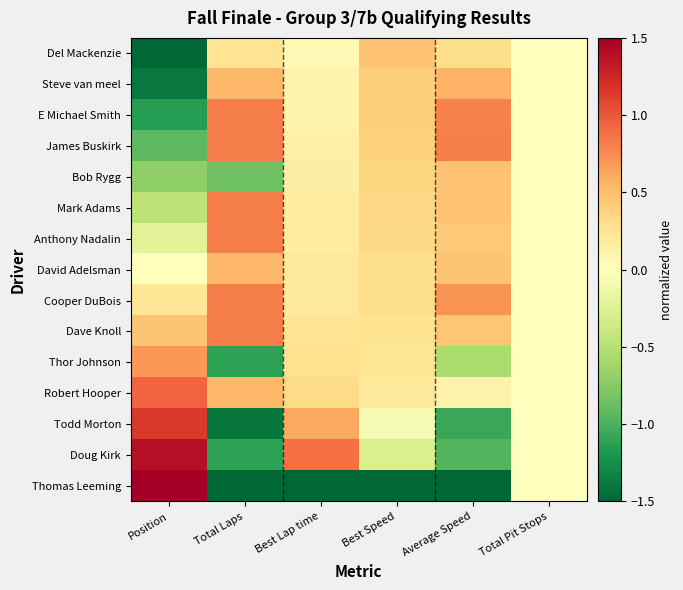

Which has a higher value, Best Speed or Position?

Best Speed